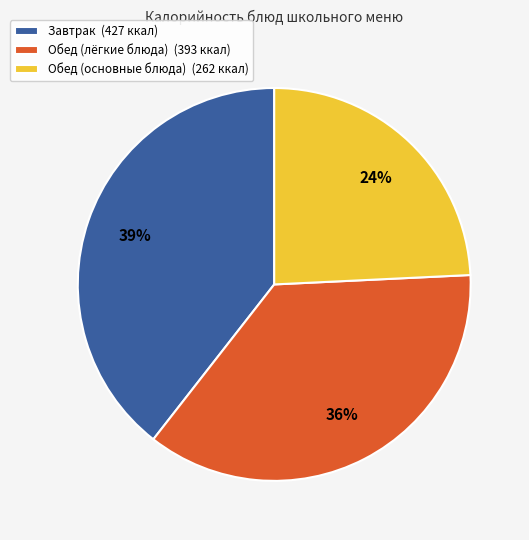

To the nearest percent, what is the difference between the largest and smallest slice percentages?

15%